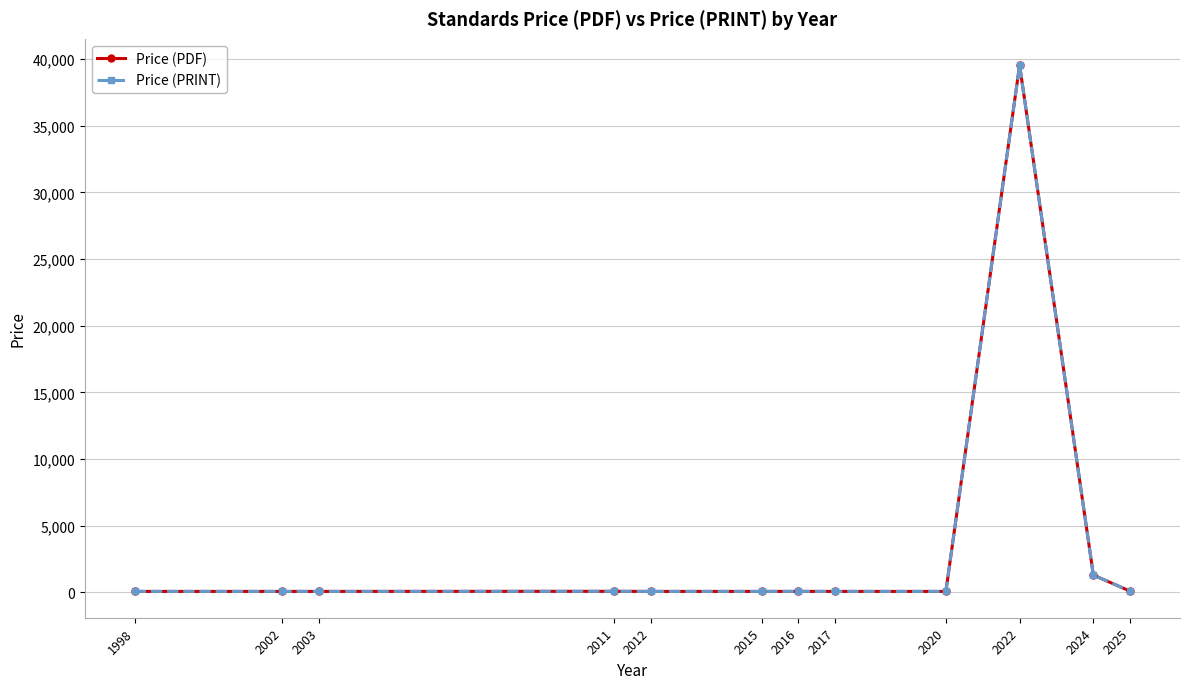

What is the total value across all series at 2025?

168.0